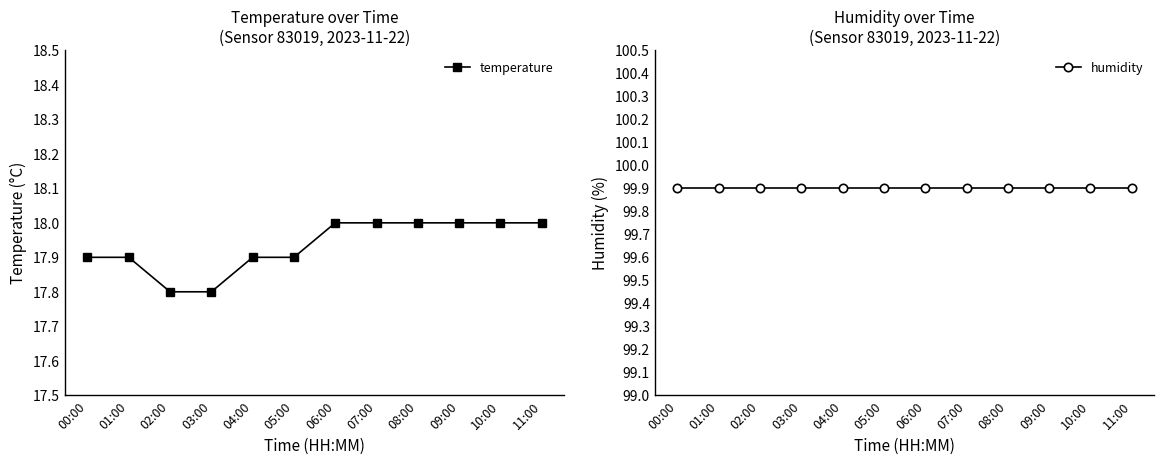

Is the value of humidity at 00:00 greater than the value of temperature at 09:00?

Yes